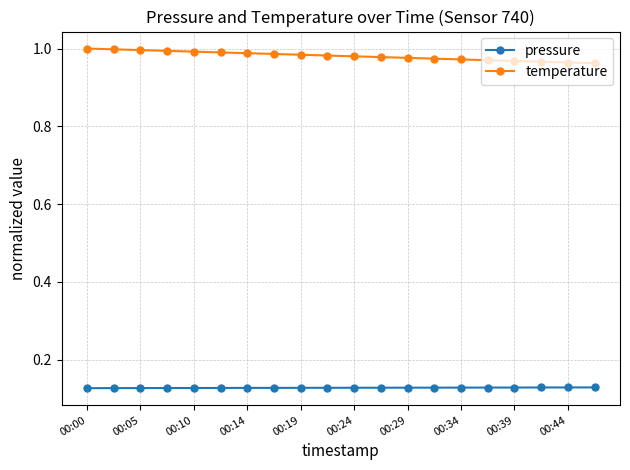

True or false: pressure and temperature intersect in this chart.

False